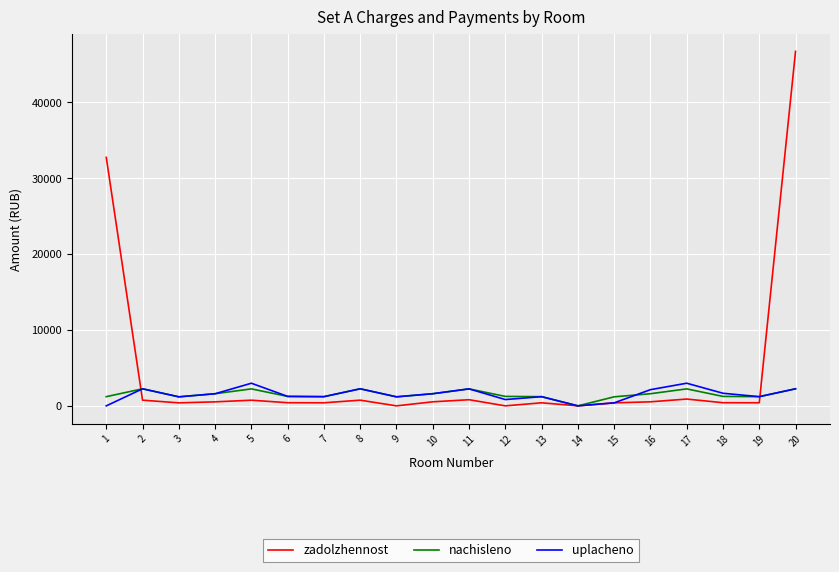

What is the sum of all uplacheno values?

30403.0